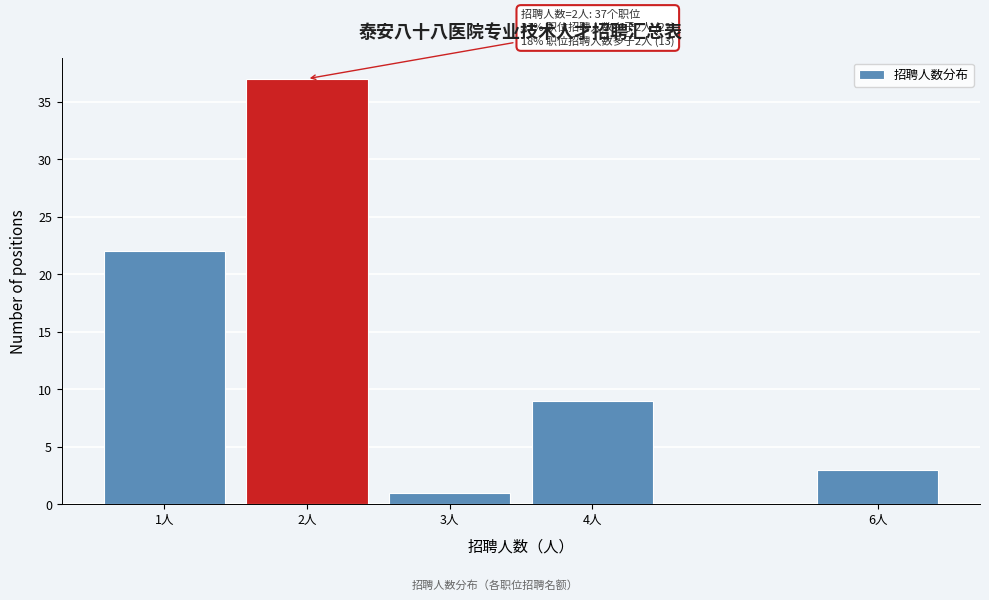

Reading right to left, what are all the values shown in this chart?

6人=3	4人=9	3人=1	2人=37	1人=22